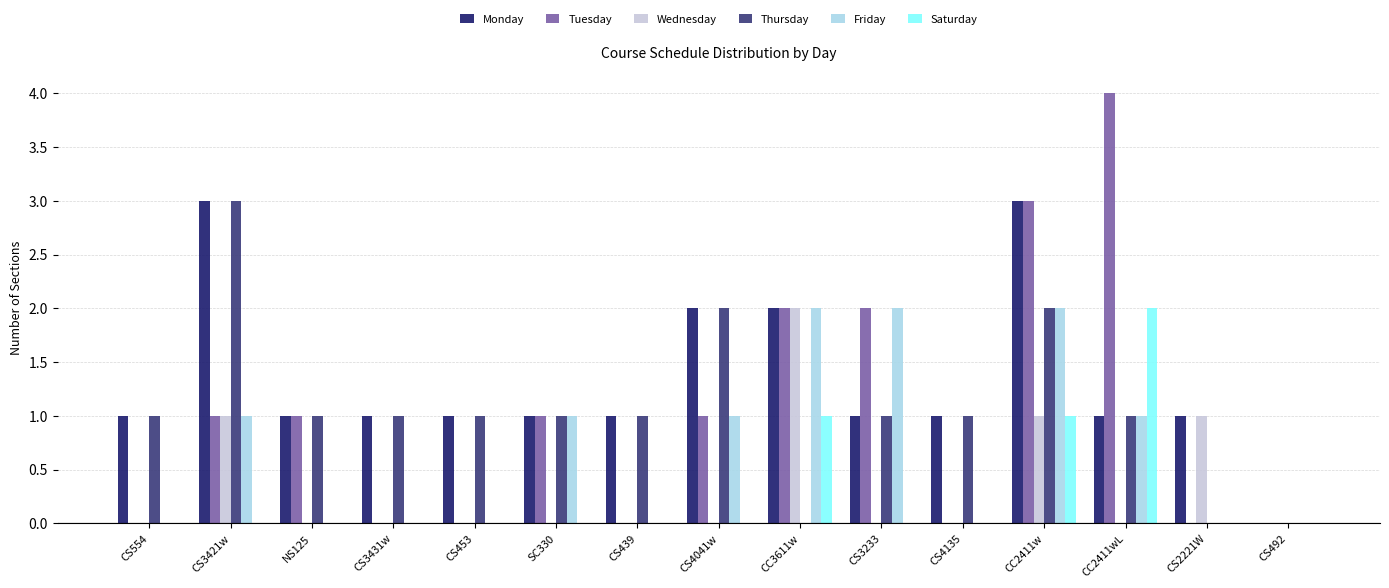

What is the label of the 10th bar from the right?

SC330